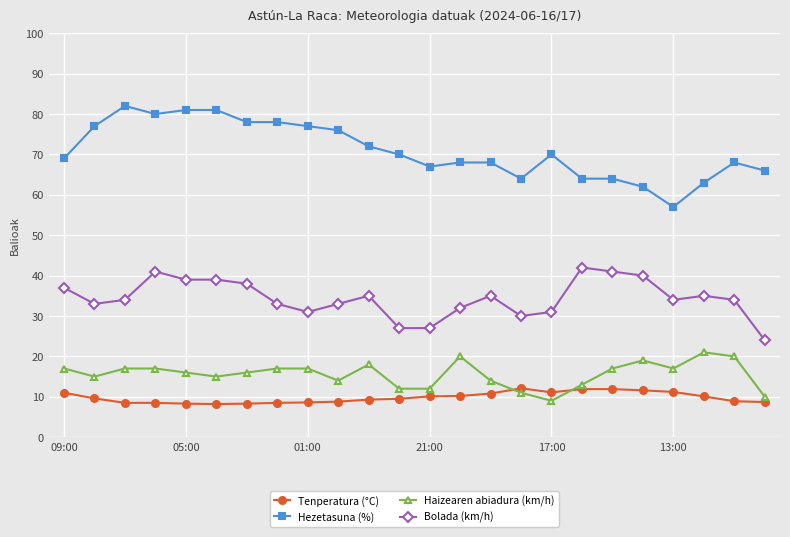

What is the average value of the Tenperatura (°C) series?

9.8